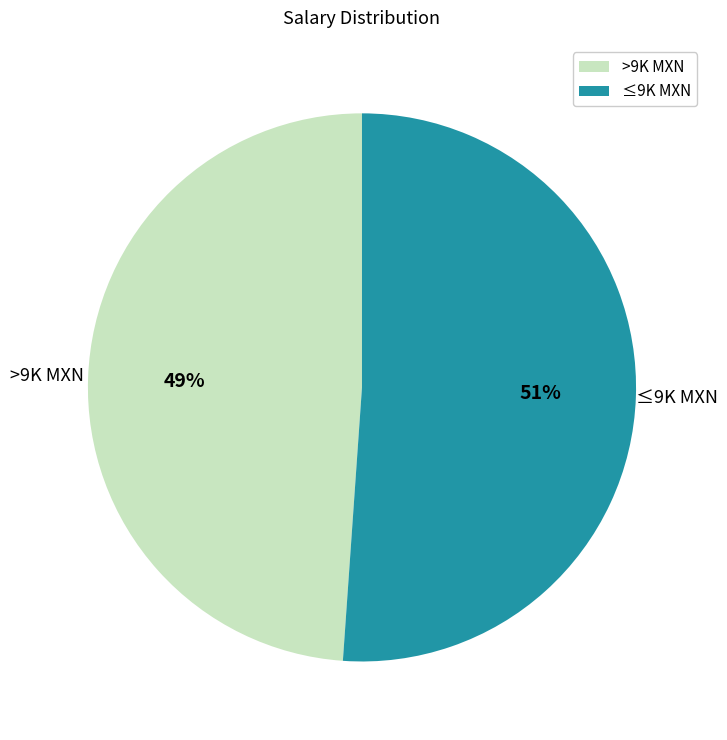

Is there a majority slice in this chart?

Yes